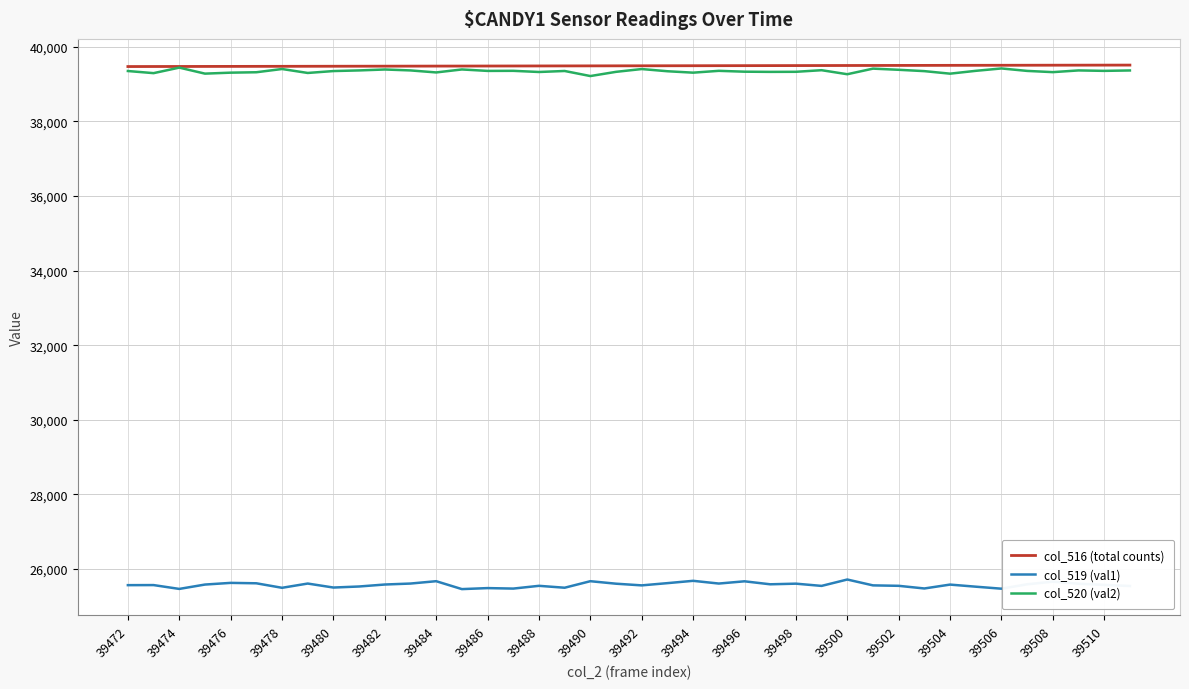

True or false: col_519 (val1) and col_516 (total counts) intersect in this chart.

False